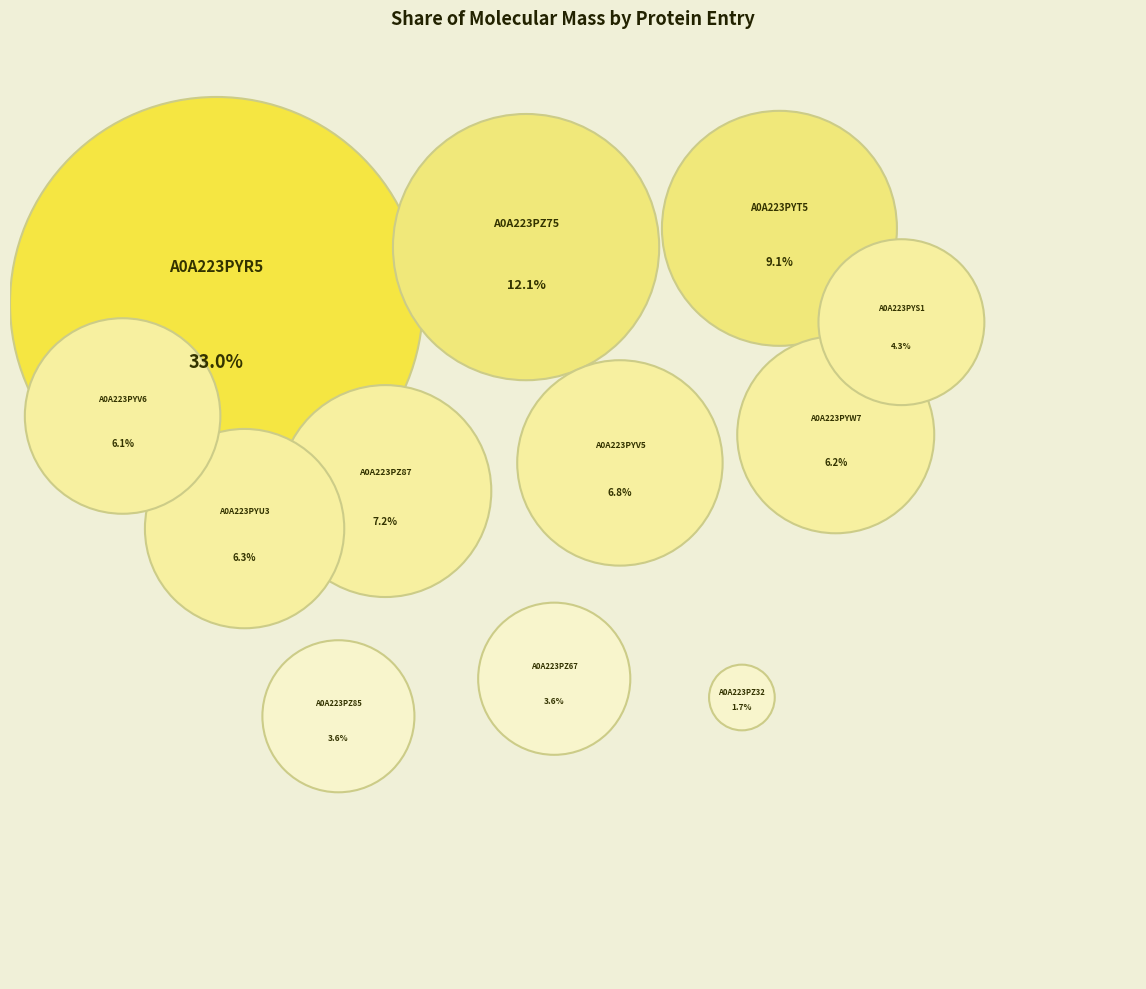

Rank the categories by value from lowest to highest.

A0A223PZ32, A0A223PZ85, A0A223PZ67, A0A223PYS1, A0A223PYV6, A0A223PYW7, A0A223PYU3, A0A223PYV5, A0A223PZ87, A0A223PYT5, A0A223PZ75, A0A223PYR5